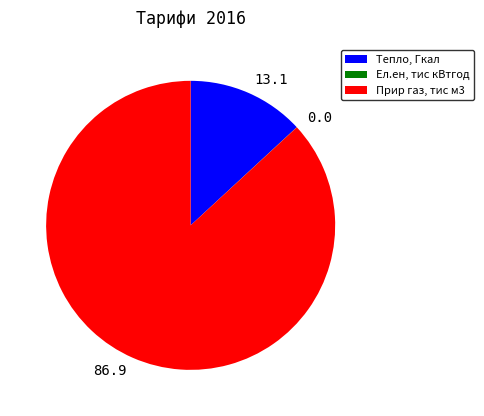

Is the sum of Прир газ, тис м3 and Тепло, Гкал greater than half?

Yes